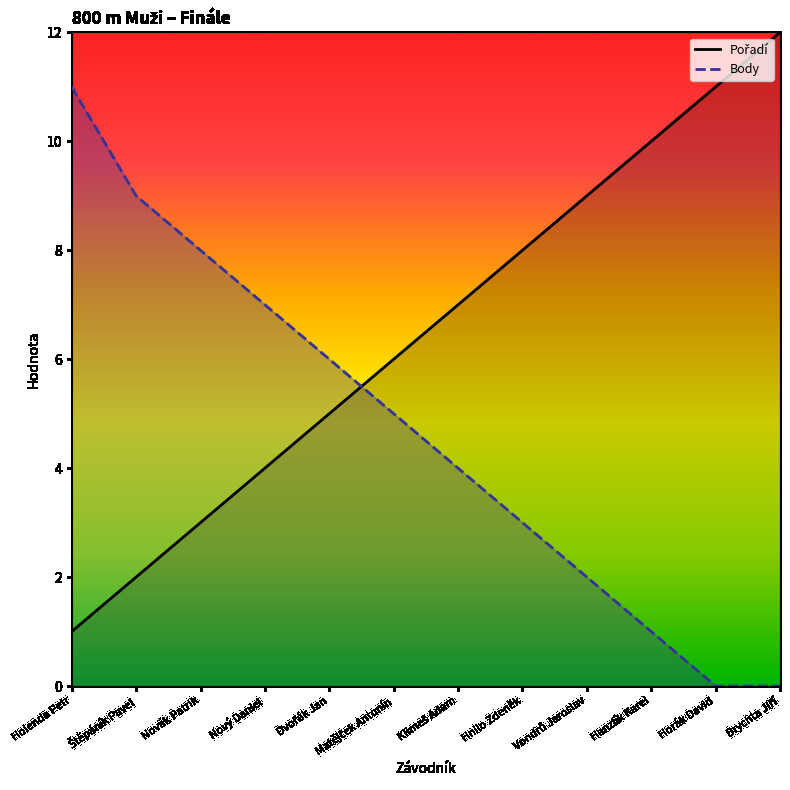

Where is Pořadí nearest to the value 6?

Matějček Antonín